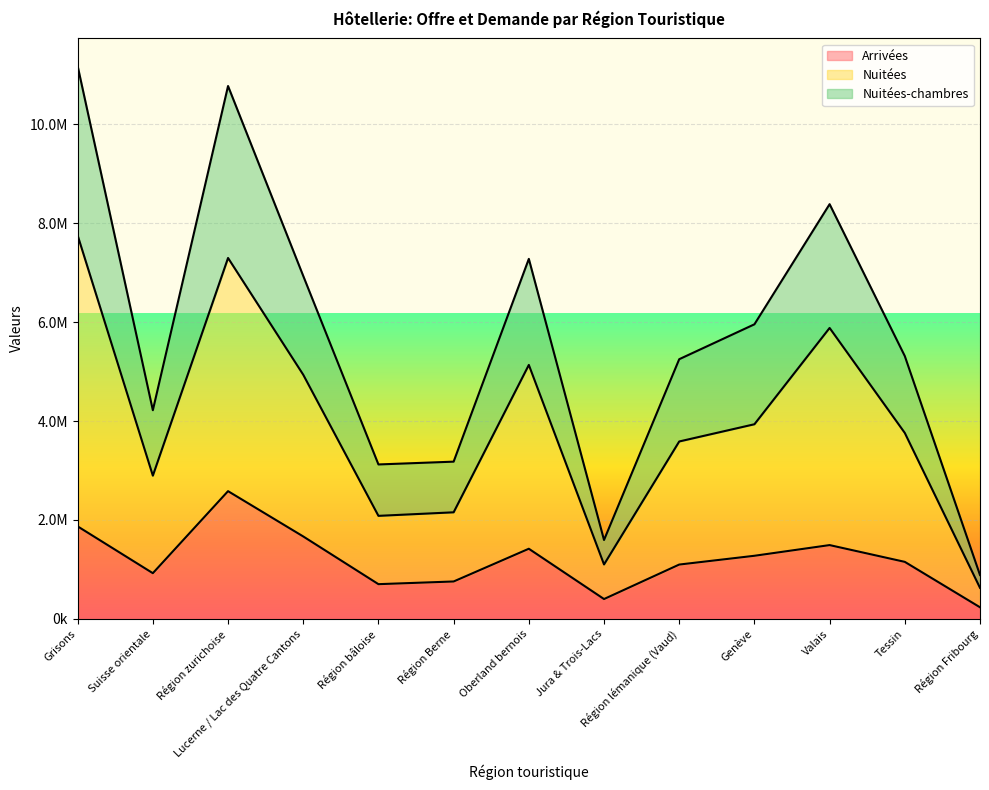

List the series in order of their overall mean, lowest first.

Arrivées, Nuitées, Nuitées-chambres